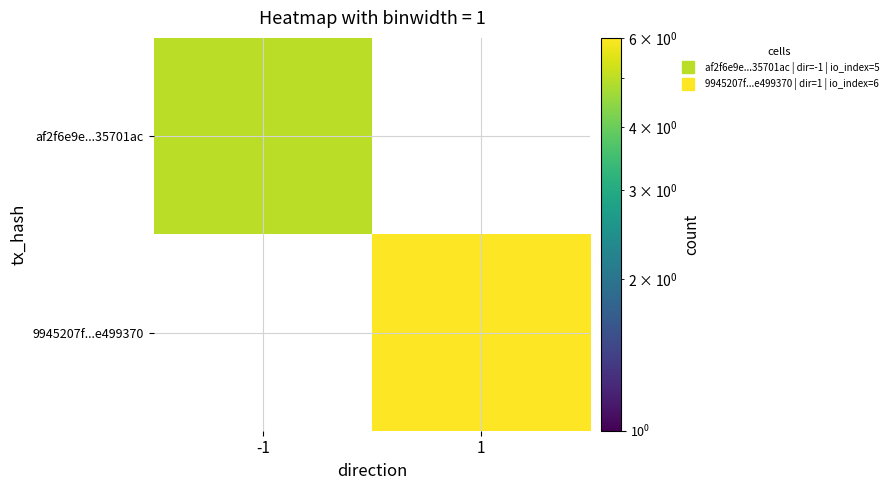

Which series has the widest spread of values?

9945207f...e499370